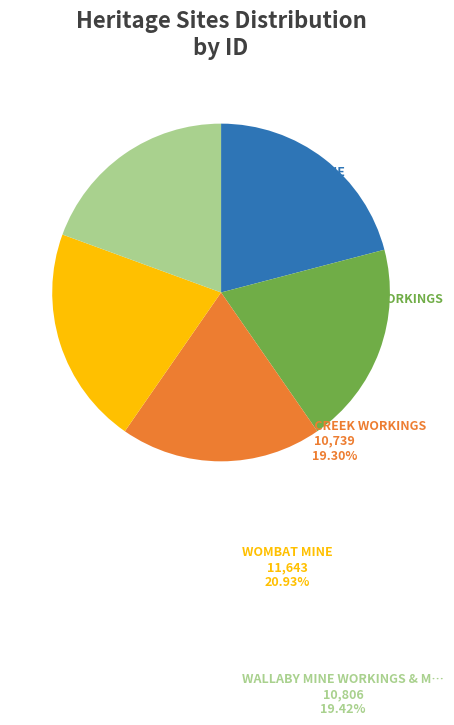

Is there a majority slice in this chart?

No